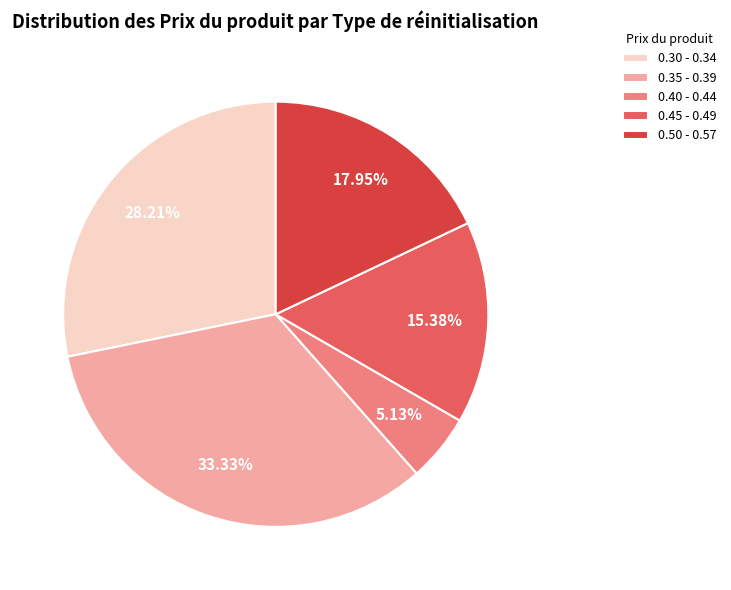

Which slice is the smallest?

0.40 - 0.44